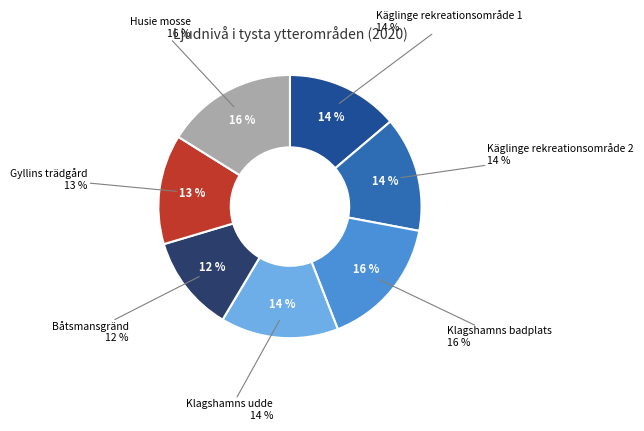

To the nearest percent, what percentage of the pie is Båtsmansgränd?

12%